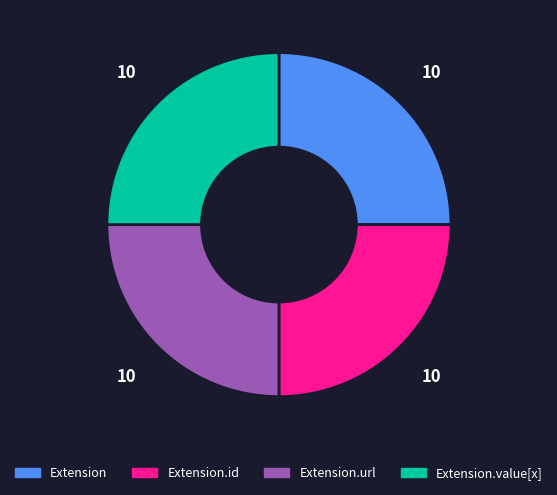

What is the ratio of the value at Extension.url to the value at Extension?

1.0